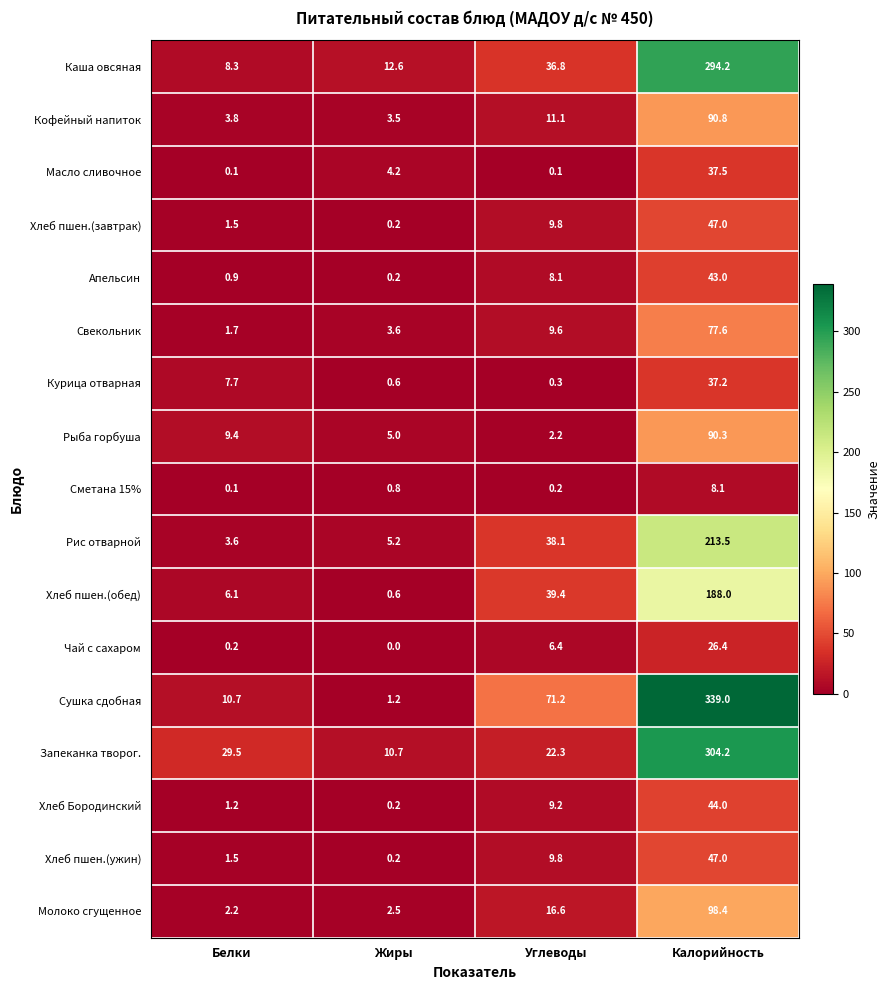

What is the difference between the highest and lowest values at Белки?

29.4